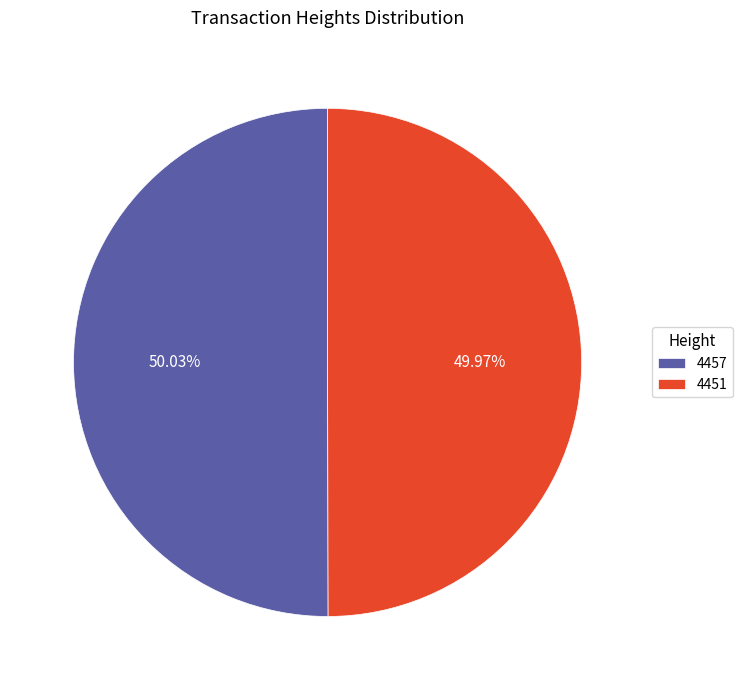

Count the number of slices in the pie.

2